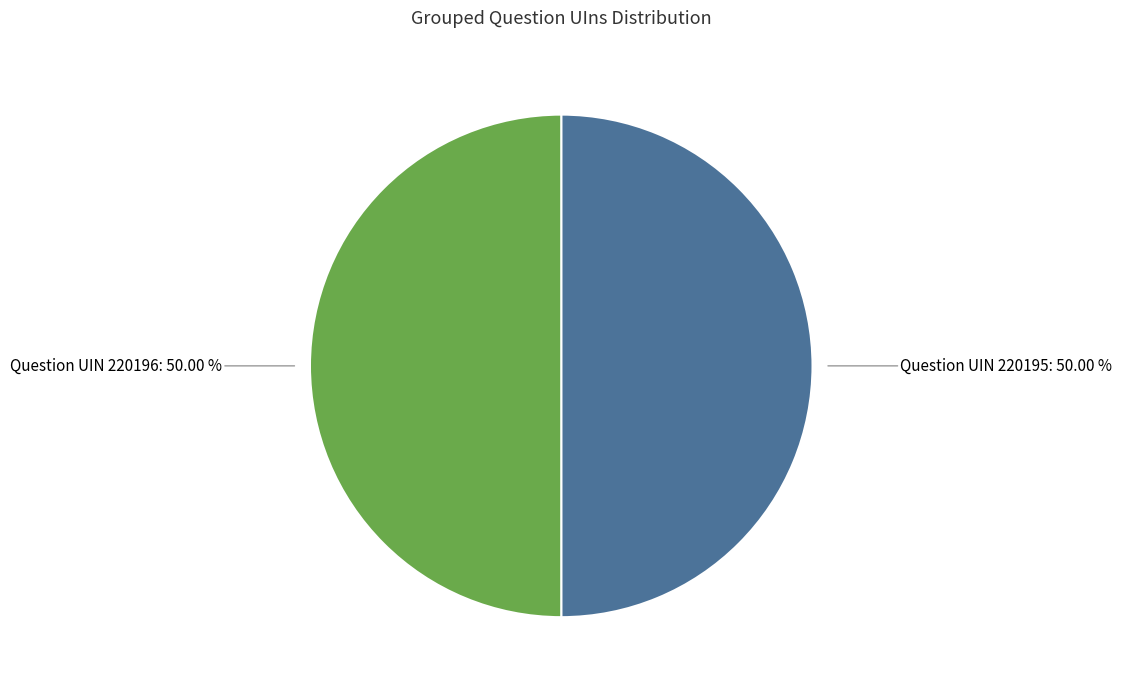

To the nearest percent, what percentage of the pie is Question UIN 220196?

50%